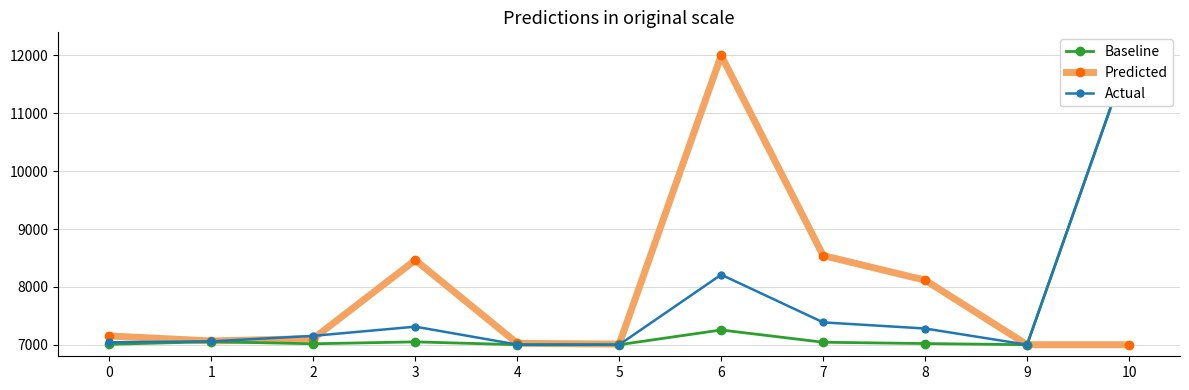

True or false: Baseline and Actual intersect in this chart.

False